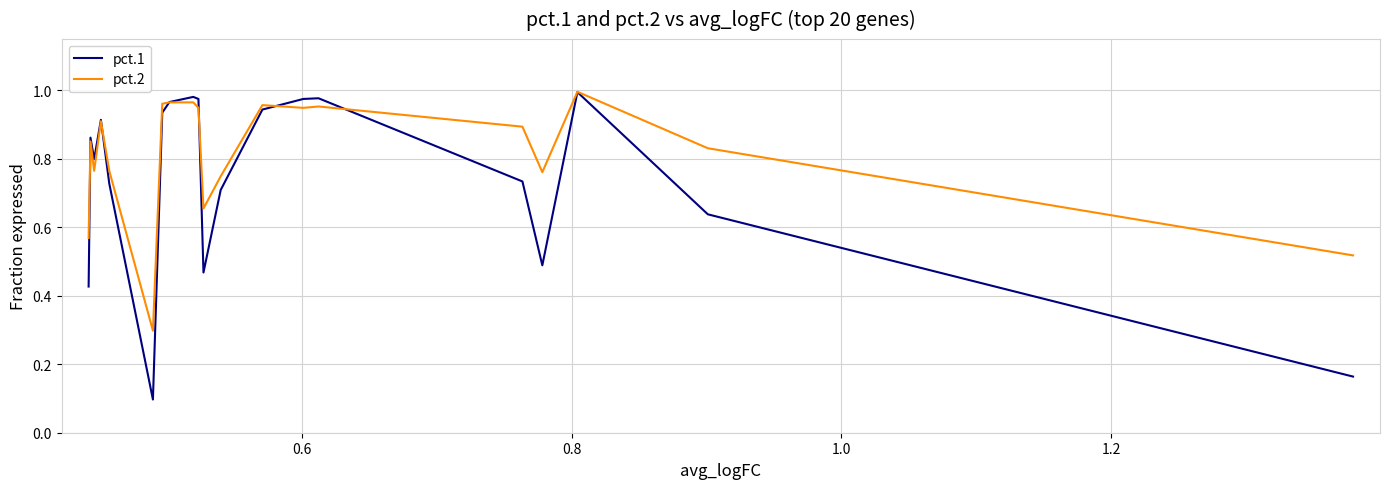

In pct.1, how many points are lower than both neighbors (excluding endpoints)?

4